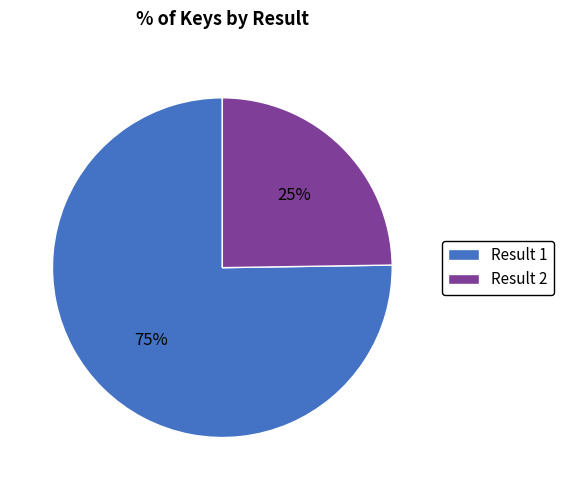

Which category accounts for the majority?

Result 1